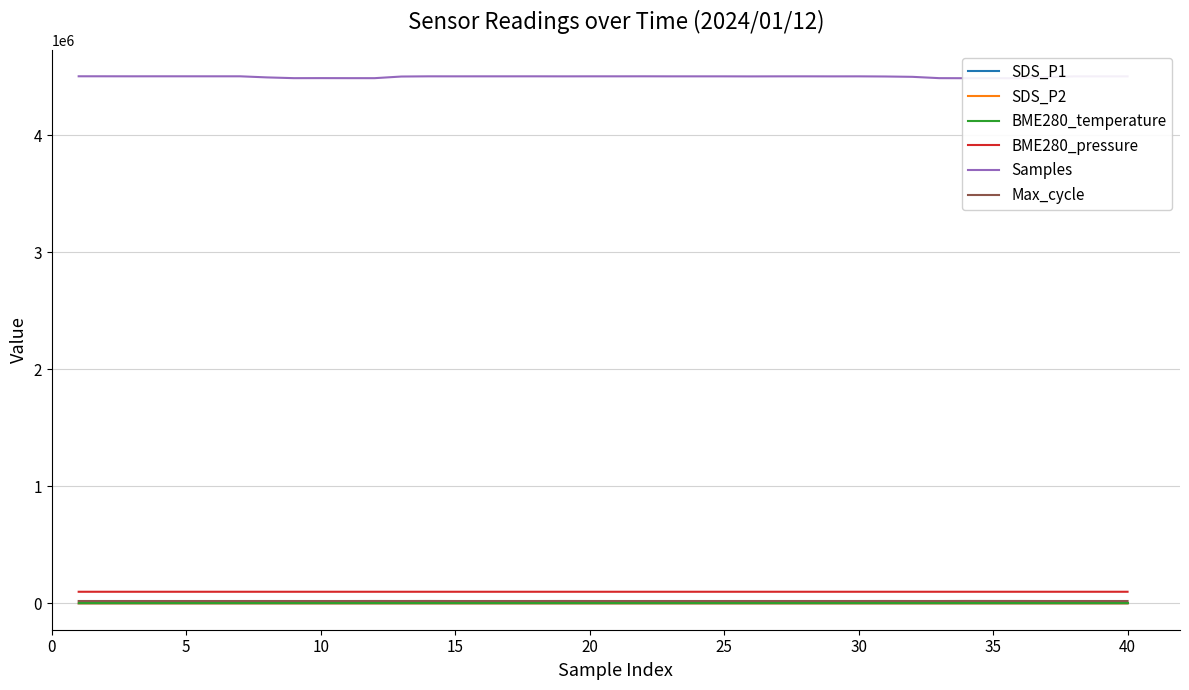

True or false: SDS_P1 and BME280_temperature intersect in this chart.

False